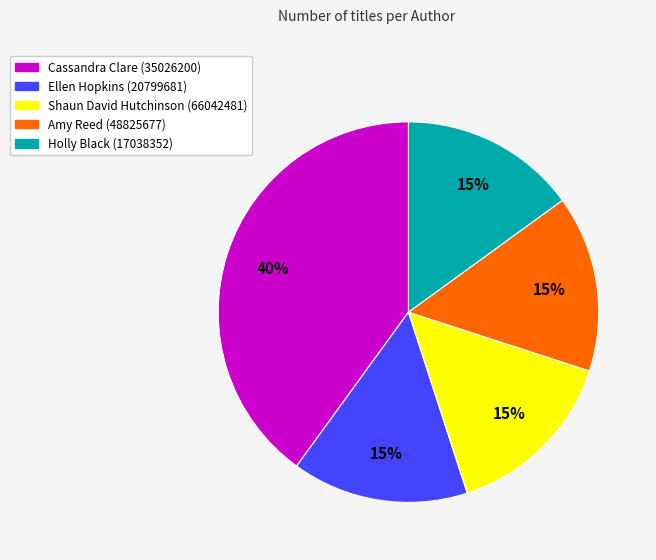

Which category has the biggest portion of the pie?

Cassandra Clare (35026200)